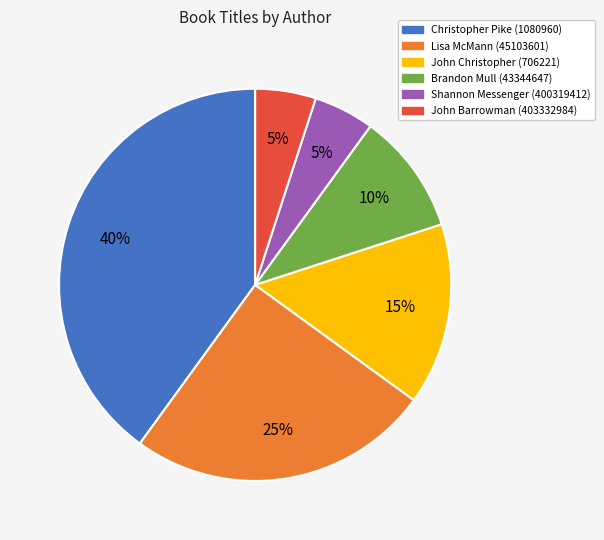

To the nearest percent, what is the combined percentage of Christopher Pike (1080960) and John Christopher (706221)?

55%